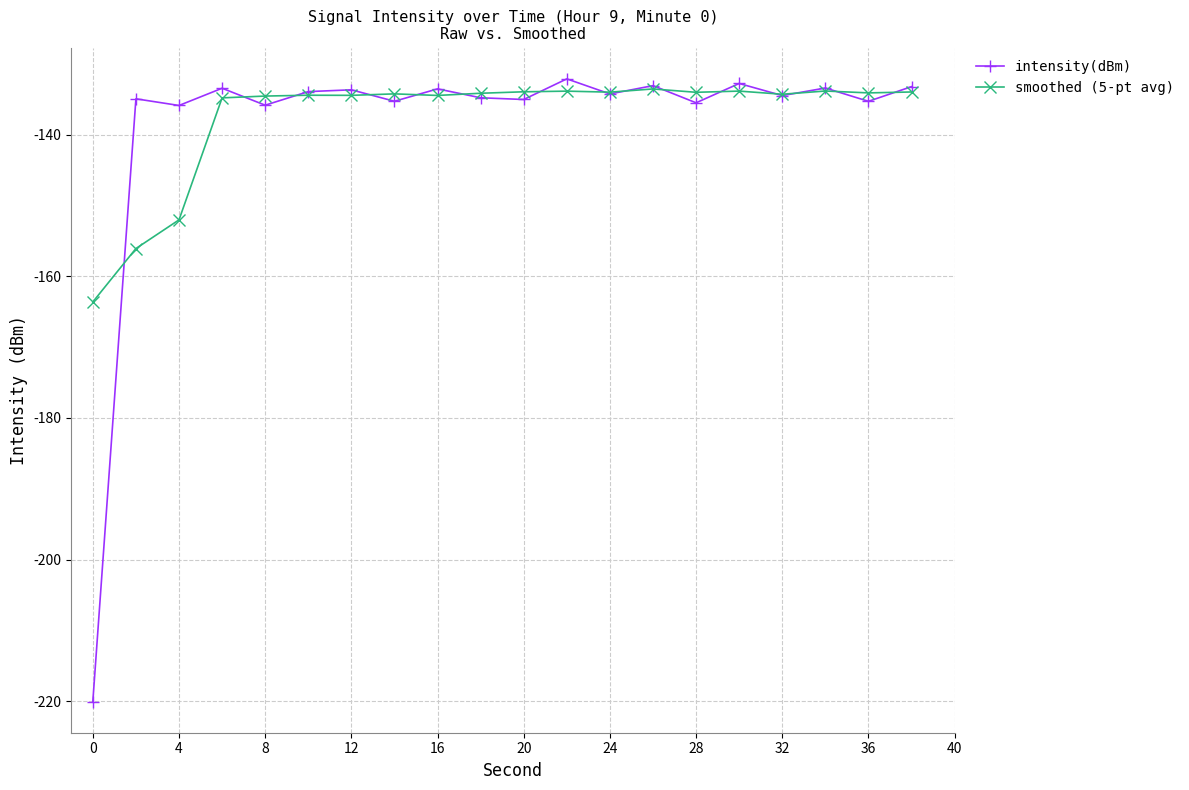

How many data points does each series have?

20